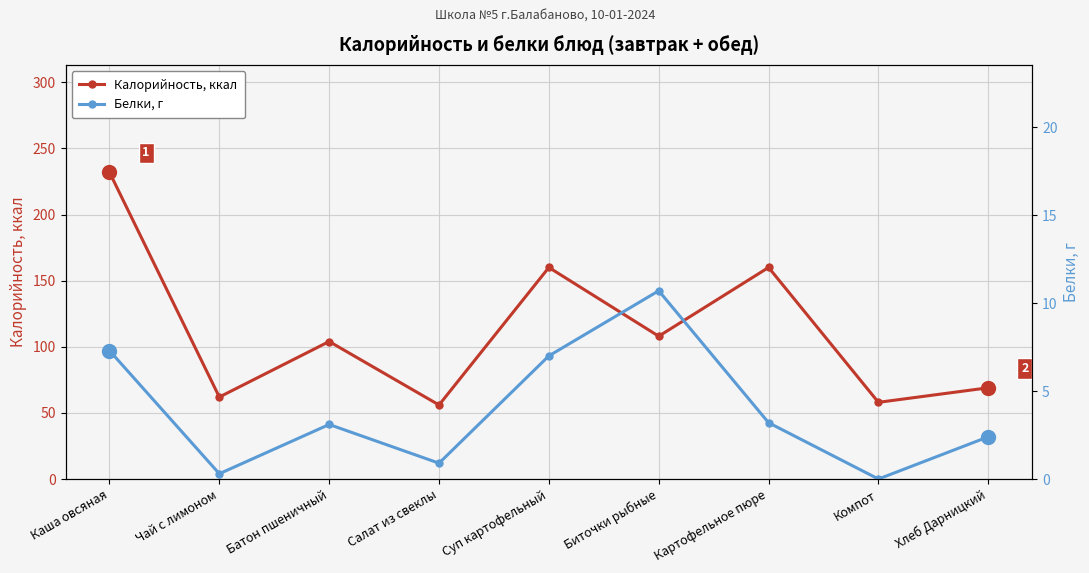

In Калорийность, ккал, how many points are higher than both neighbors (excluding endpoints)?

3